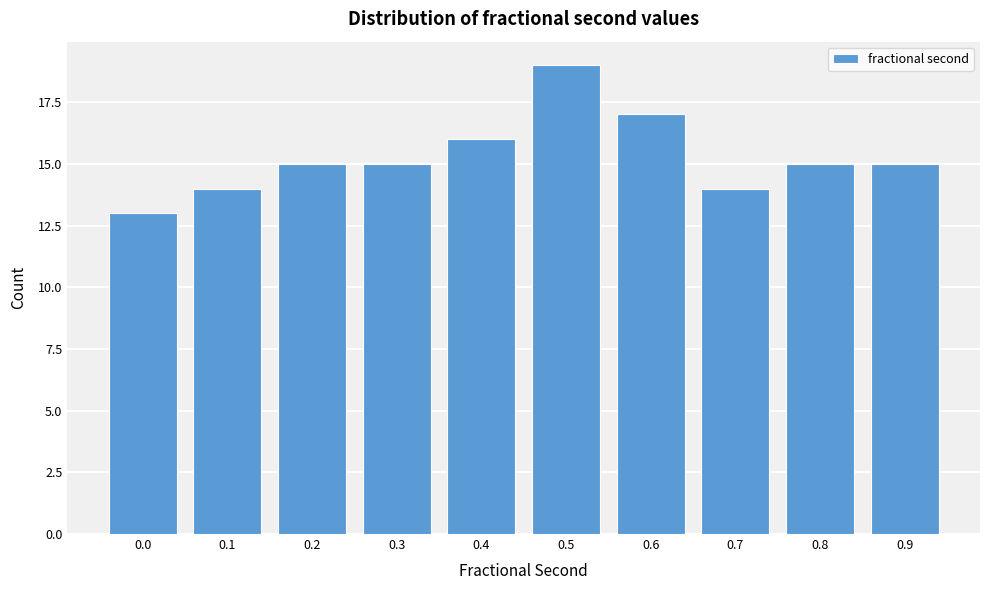

Reading left to right, transcribe all the data shown in this chart.

13	14	15	15	16	19	17	14	15	15